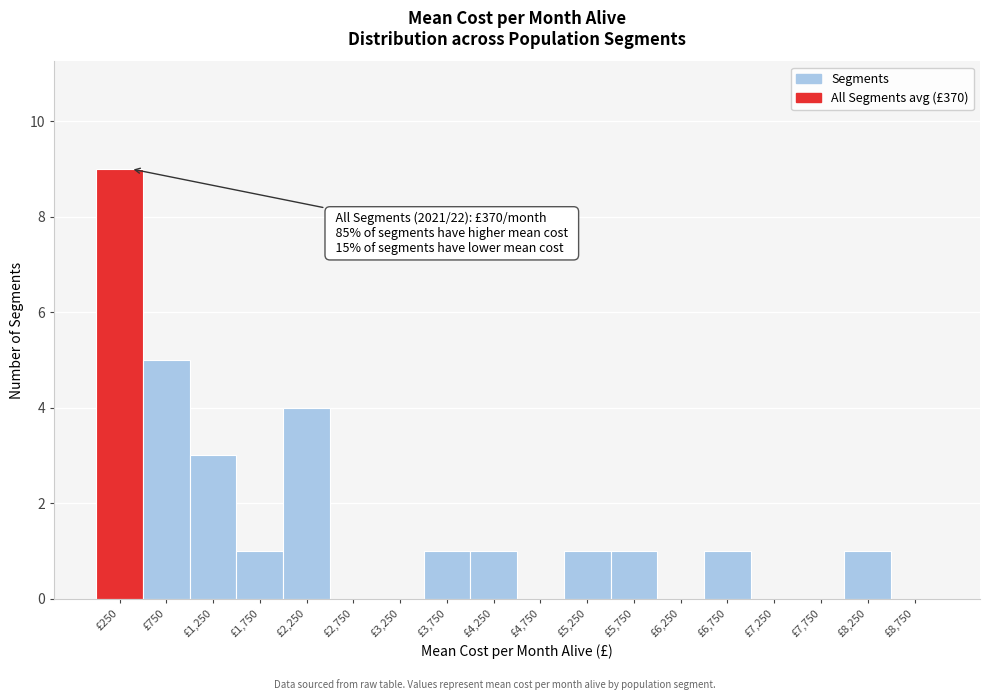

Over which range of the x-axis is the bar tallest?

0 to 500